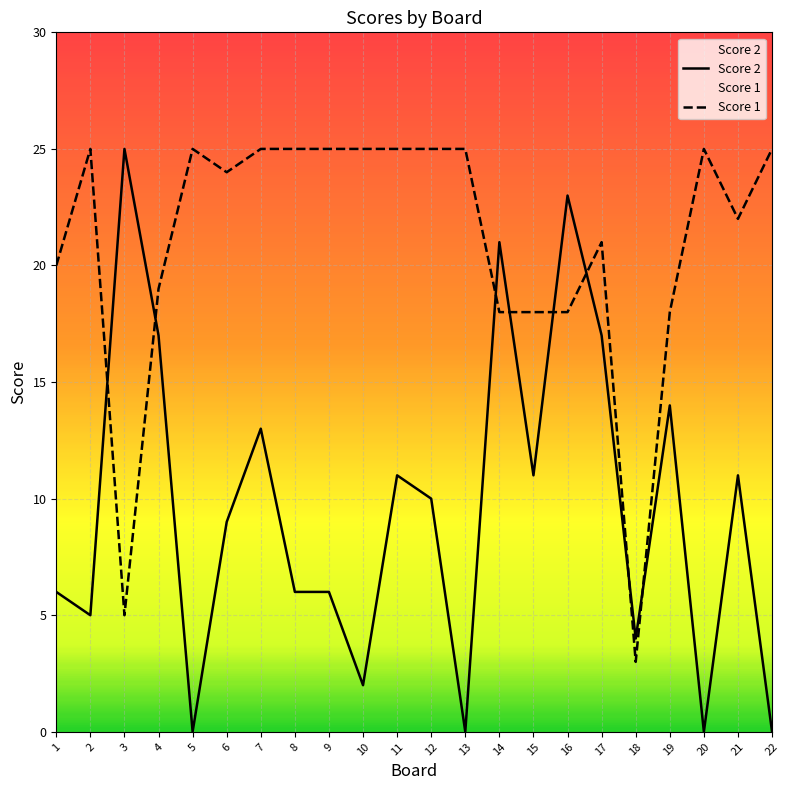

Does the chart display data point markers on the line(s)?

No